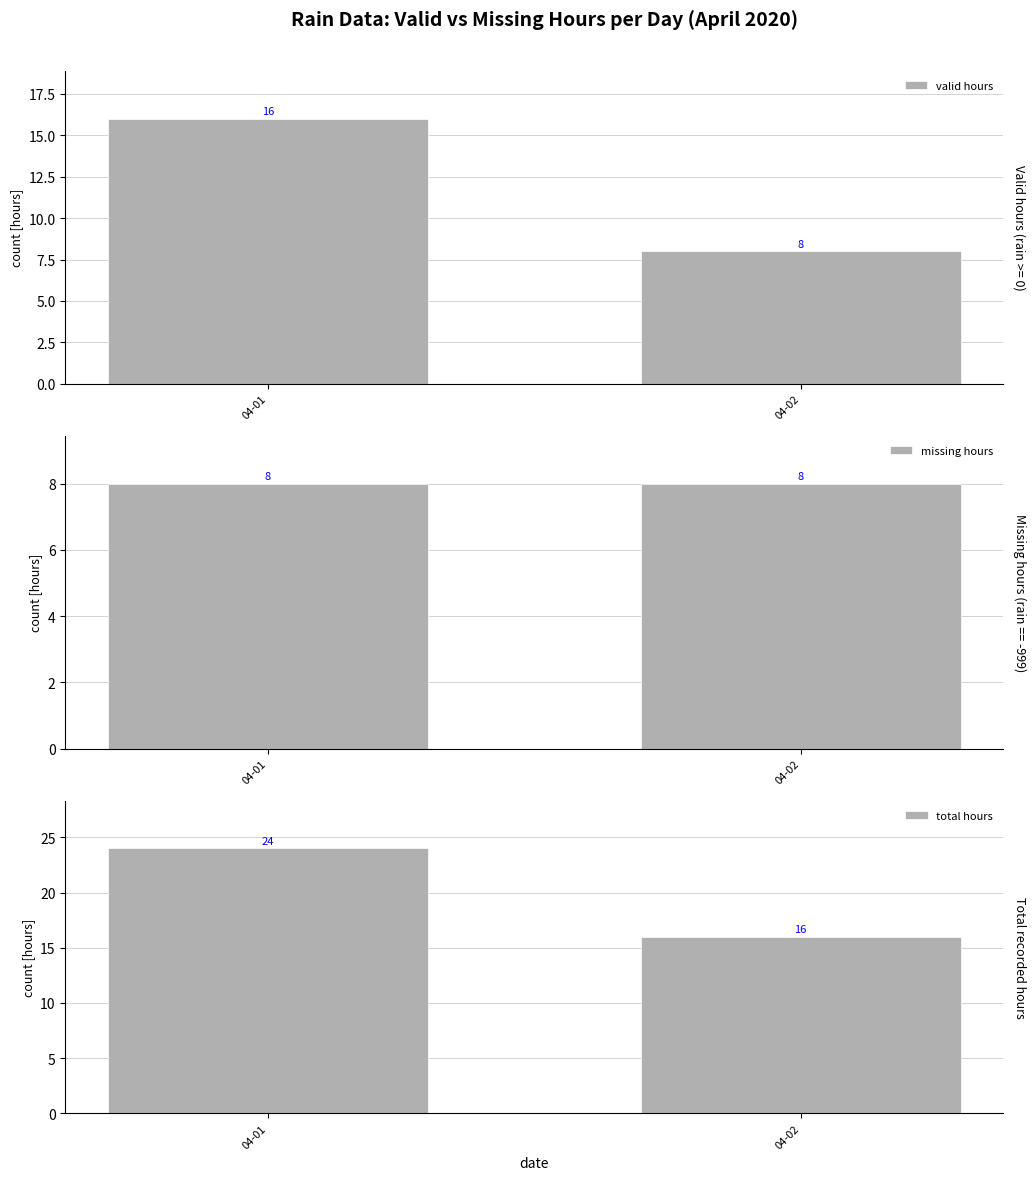

What is the difference between the valid hours values at 04-01 and 04-02?

8